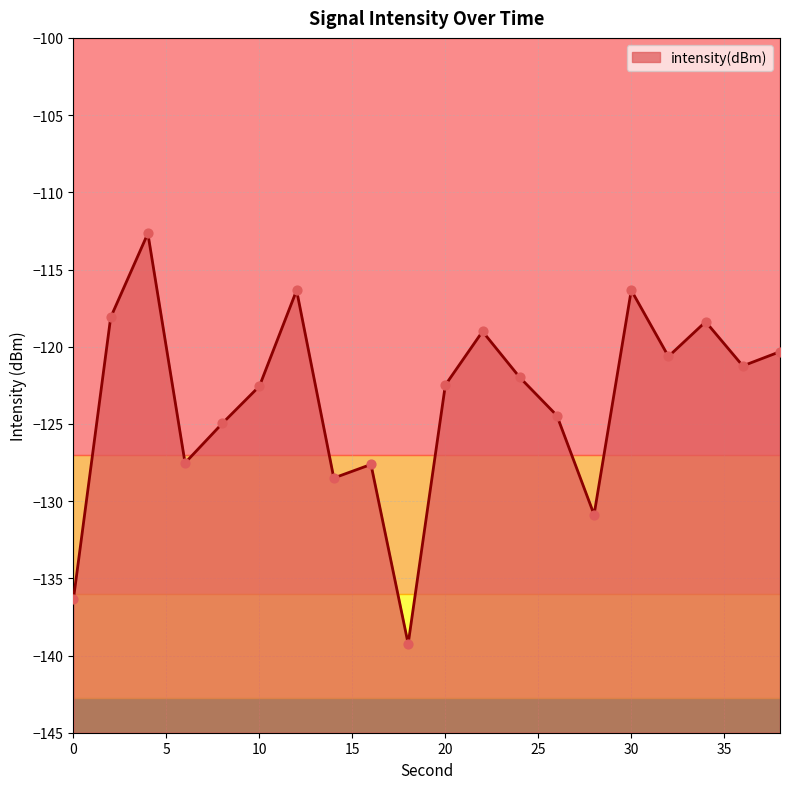

What is the change in value from 10 to 16?

-5.1